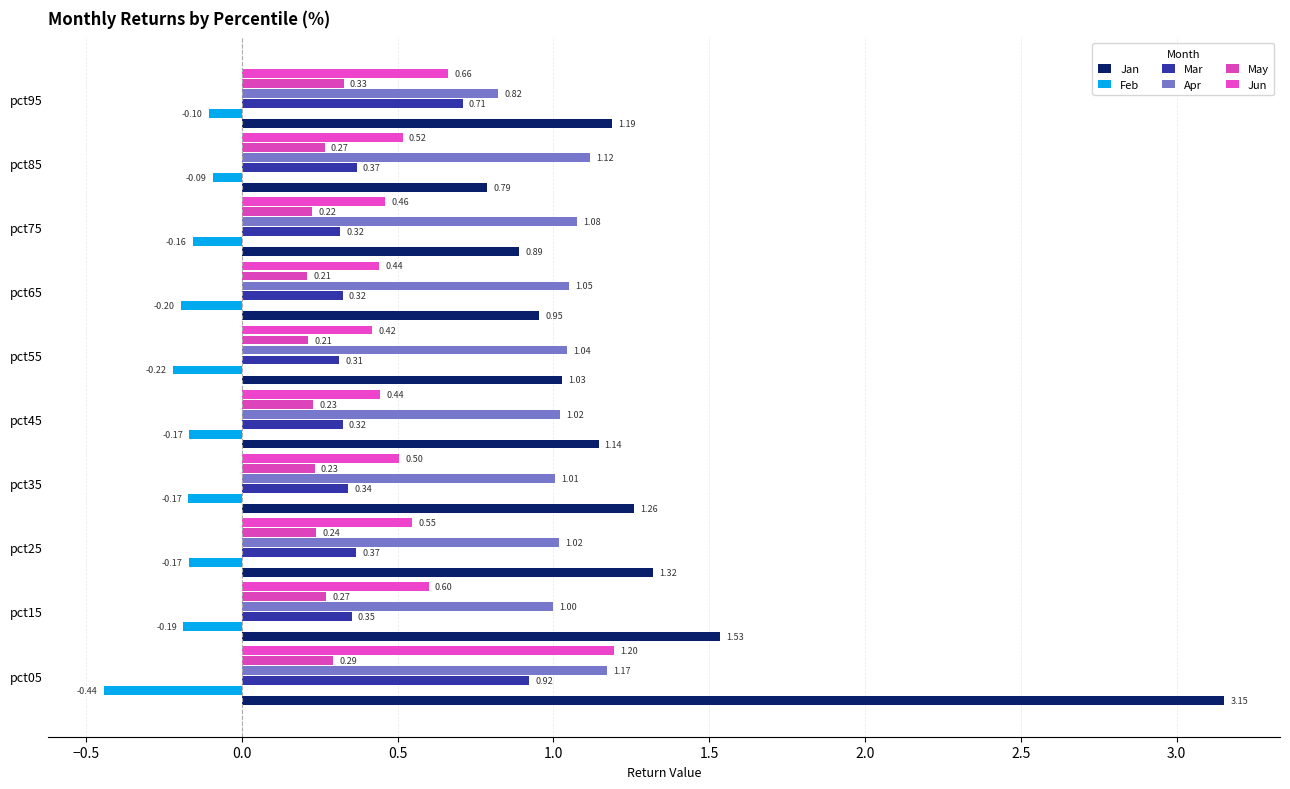

Which label corresponds to the largest value in the chart?

pct05